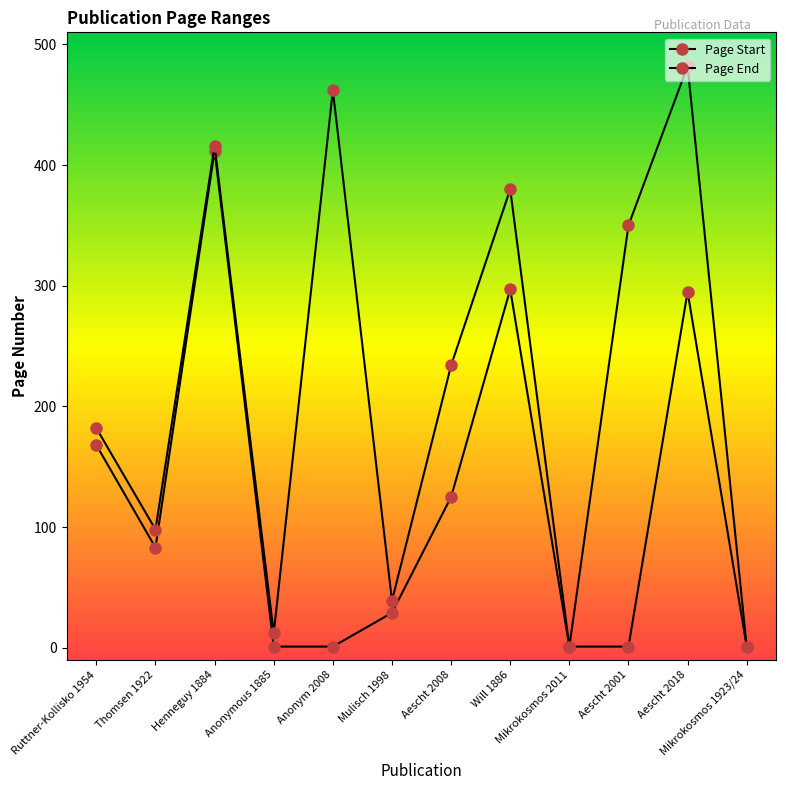

How many lines are shown in the chart?

2